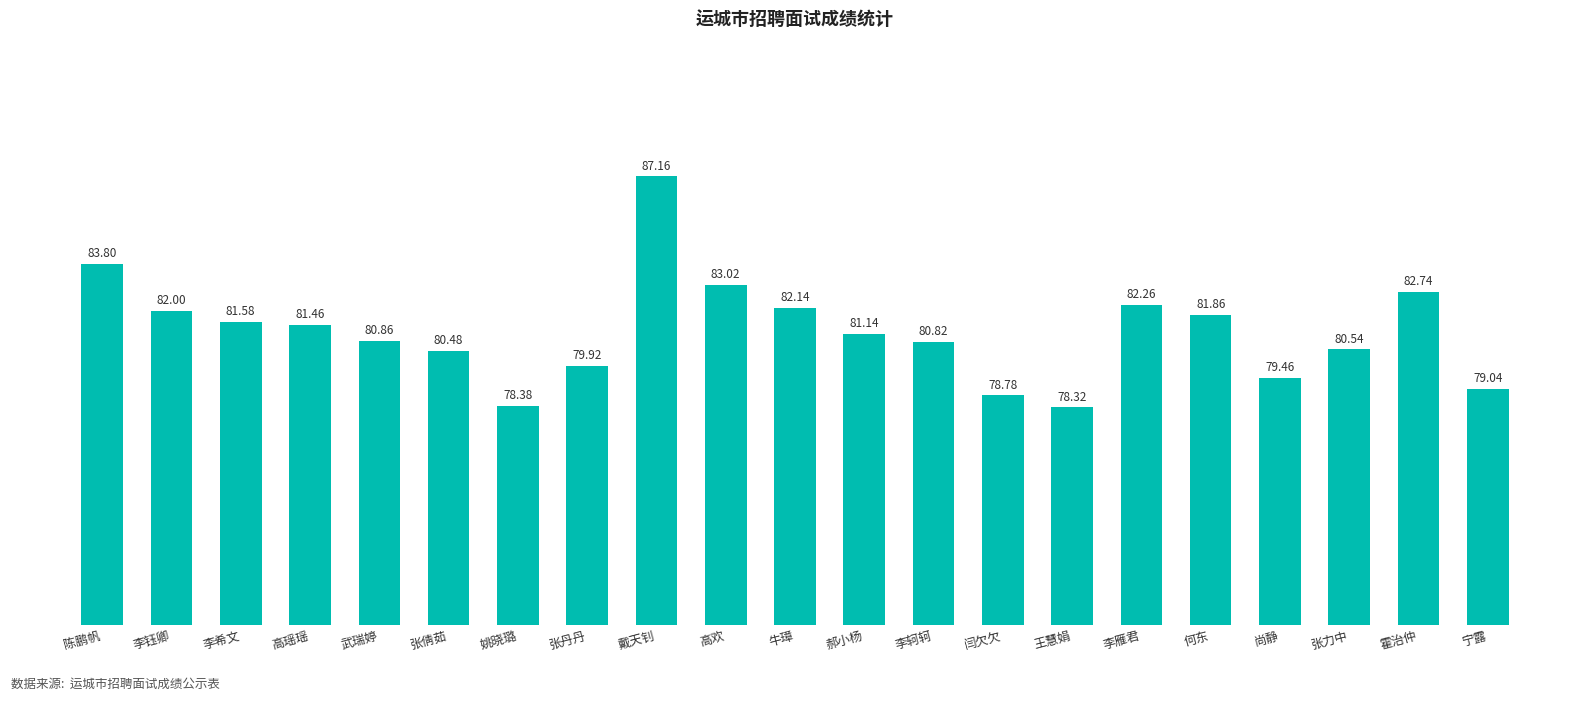

Reading left to right, transcribe all the data shown in this chart.

陈鹏帆=83.8	李钰卿=82.0	李希文=81.6	高瑶瑶=81.5	武瑞婷=80.9	张倩茹=80.5	姚晓璐=78.4	张丹丹=79.9	戴天钊=87.2	高欢=83.0	牛璋=82.1	郝小杨=81.1	李轲轲=80.8	闫欠欠=78.8	王慧娟=78.3	李雁君=82.3	何东=81.9	尚静=79.5	张力中=80.5	霍治仲=82.7	宁露=79.0